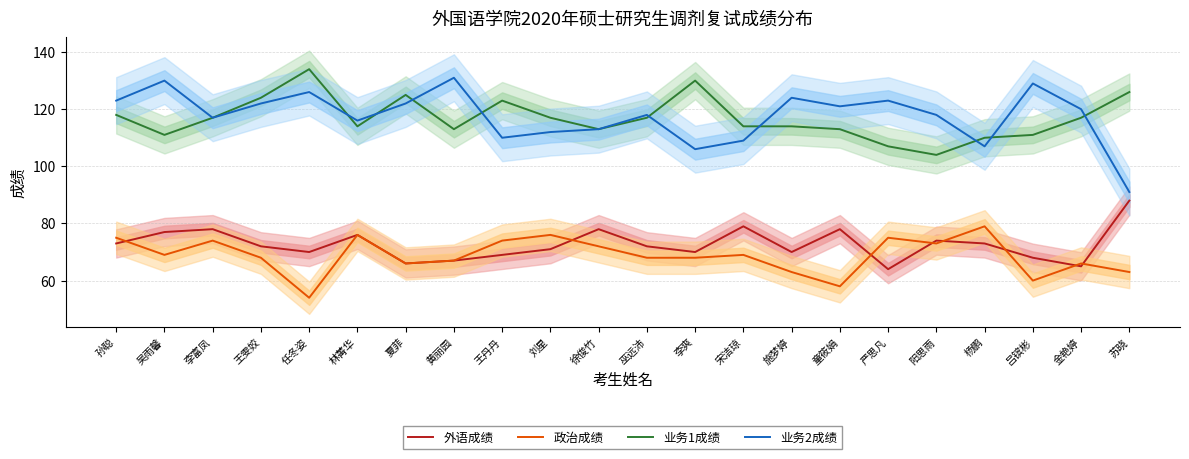

Does the chart display data point markers on the line(s)?

No